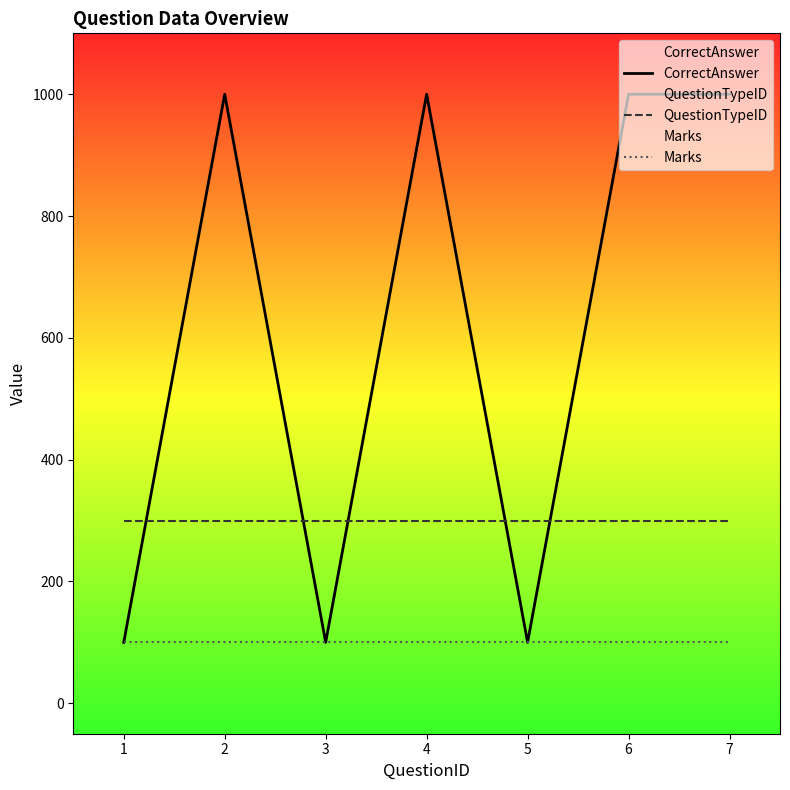

Reading left to right, what are all the values shown in this chart?

CorrectAnswer: 1=100	2=1000	3=100	4=1000	5=100	6=1000	7=1000
QuestionTypeID: 1=300	2=300	3=300	4=300	5=300	6=300	7=300
Marks: 1=100	2=100	3=100	4=100	5=100	6=100	7=100